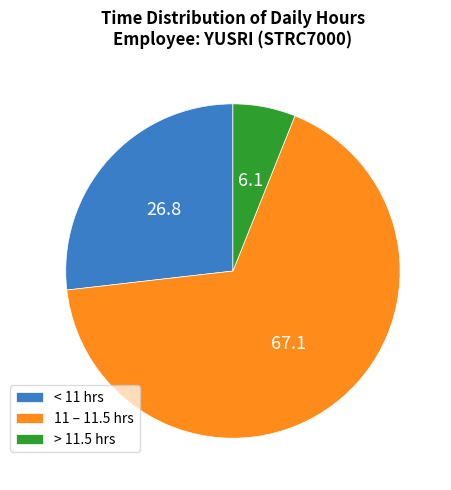

The 11 – 11.5 hrs slice represents 67% of the pie. True or false?

True